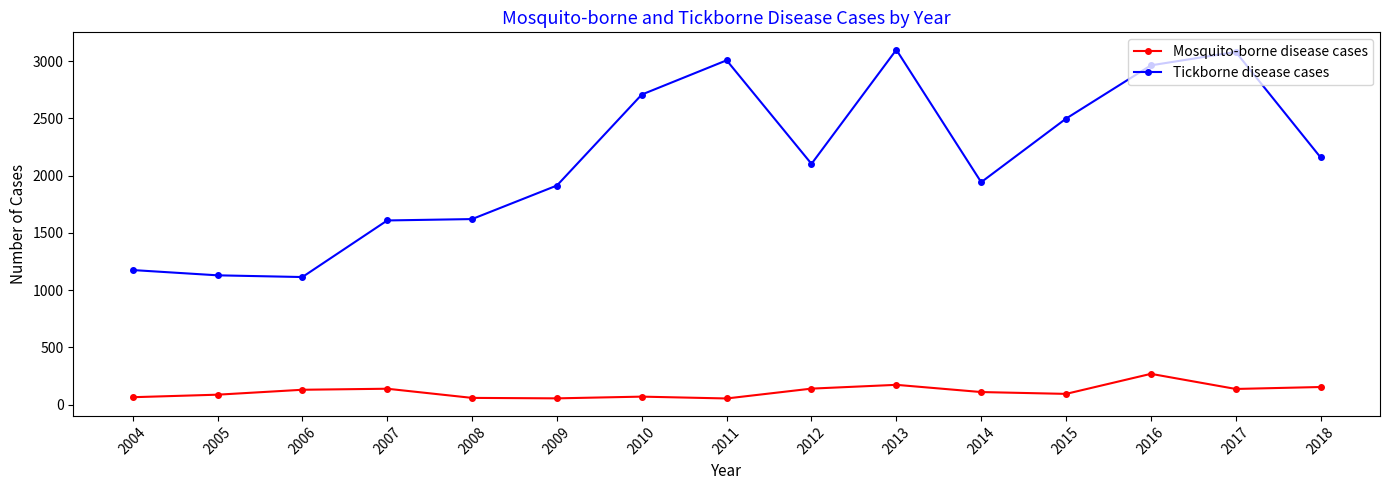

Is it true that Tickborne disease cases equals 1839 at 2017?

False